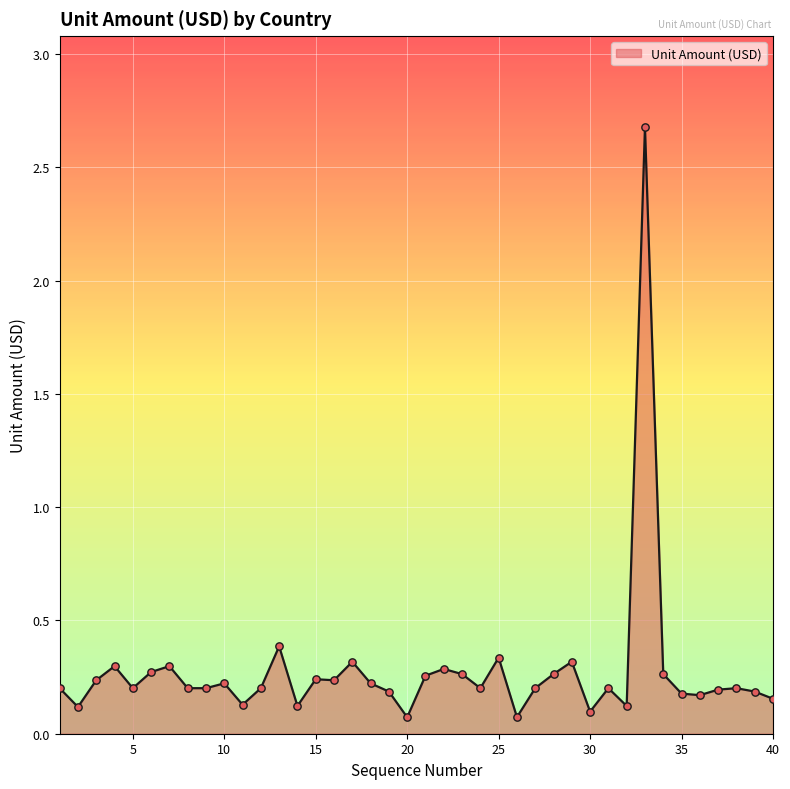

What is the greatest value displayed?

2.7